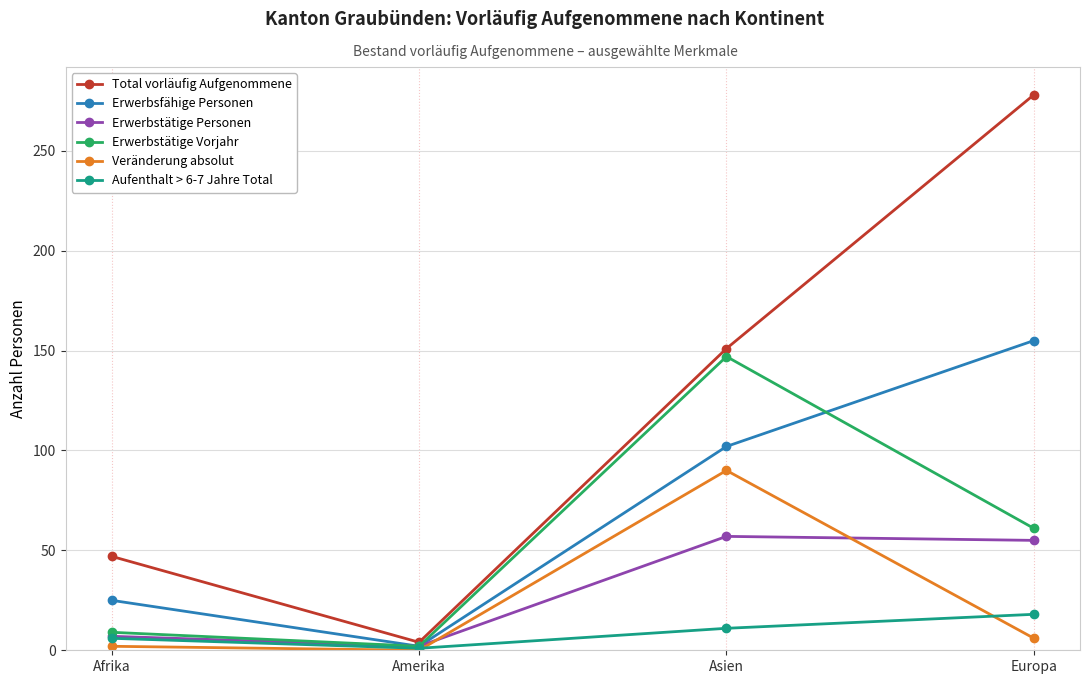

True or false: Erwerbsfähige Personen has a value of 155 at Europa.

True